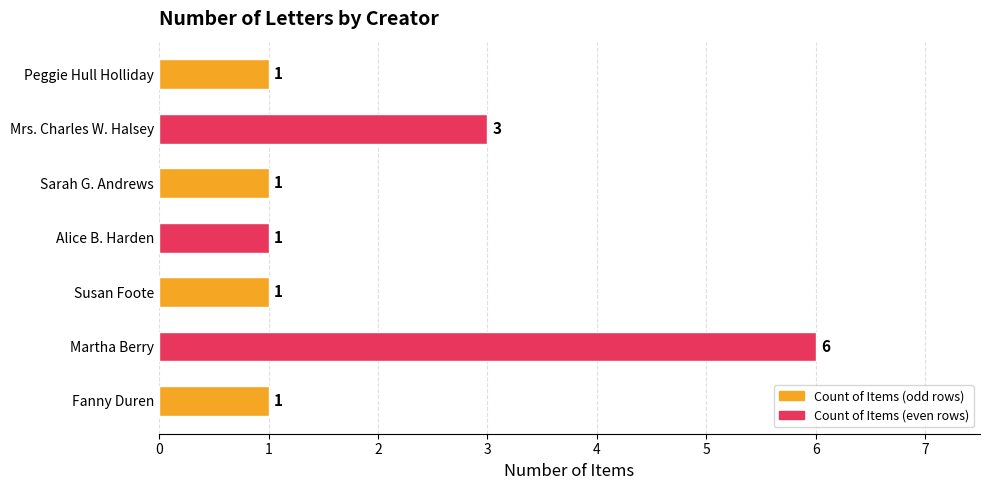

What is the difference between the second highest and minimum values?

2